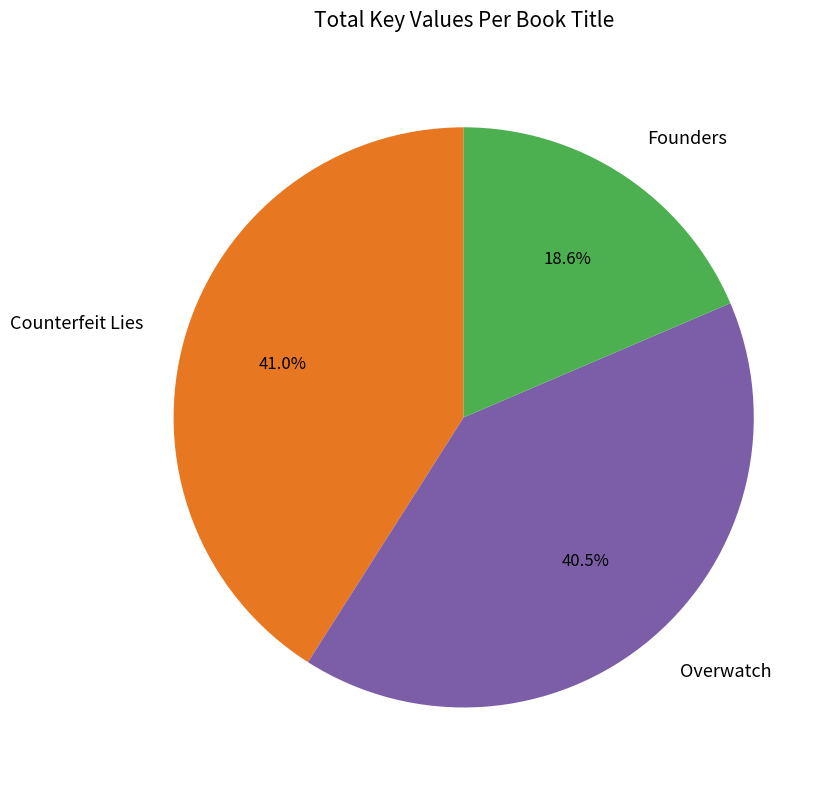

To the nearest percent, what is the average slice percentage?

33%